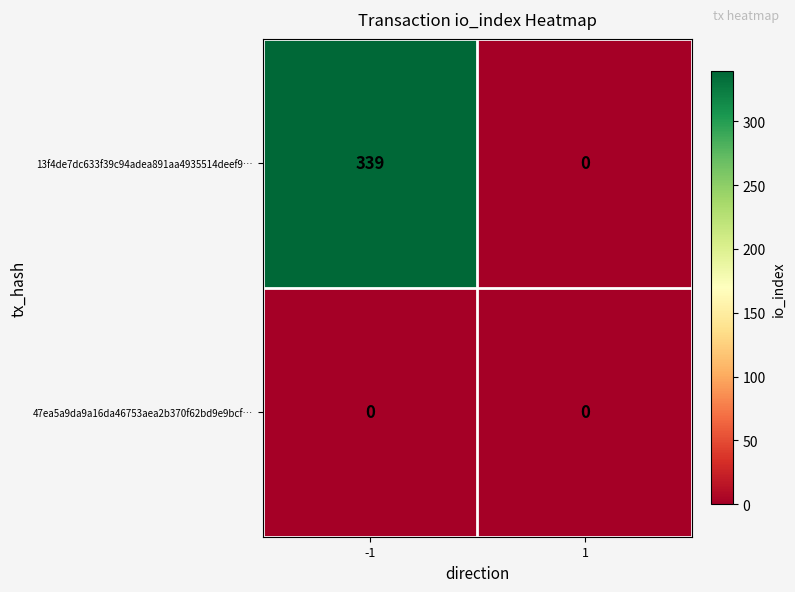

The 47ea5a9da9a16da46753aea2b370f62bd9e9bcf… series shows 0 at 1. True or false?

True